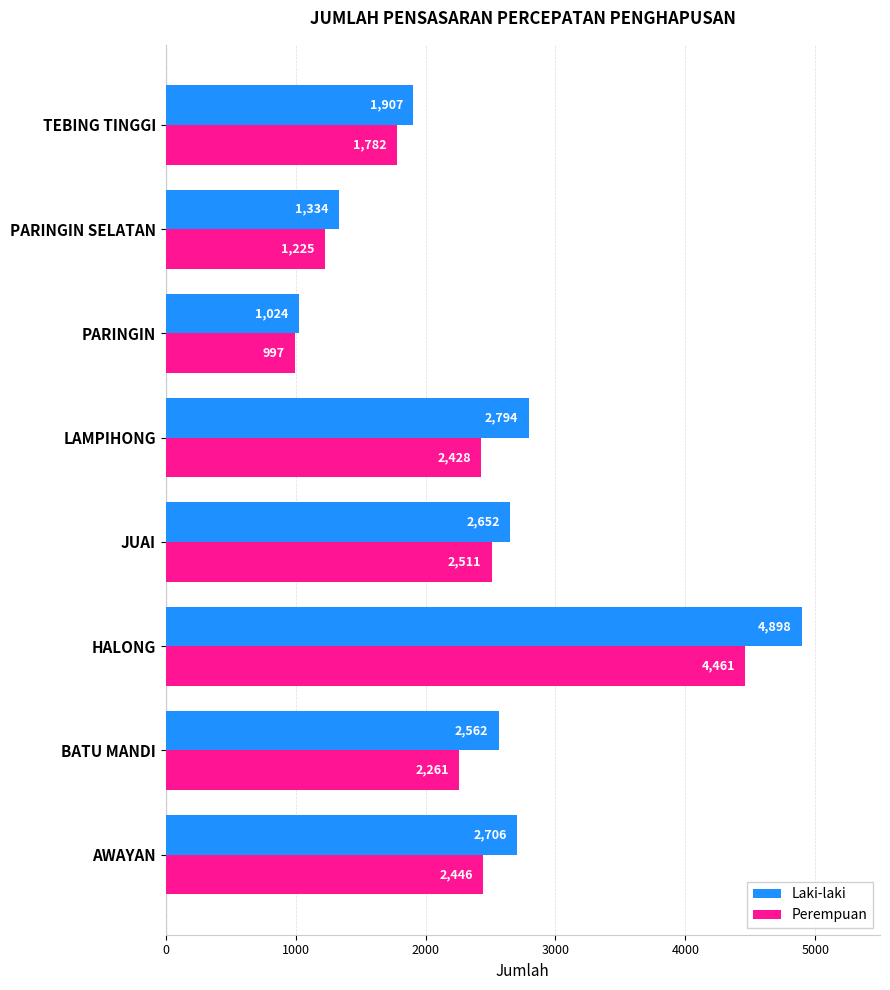

What is the average value of the Laki-laki series?

2485